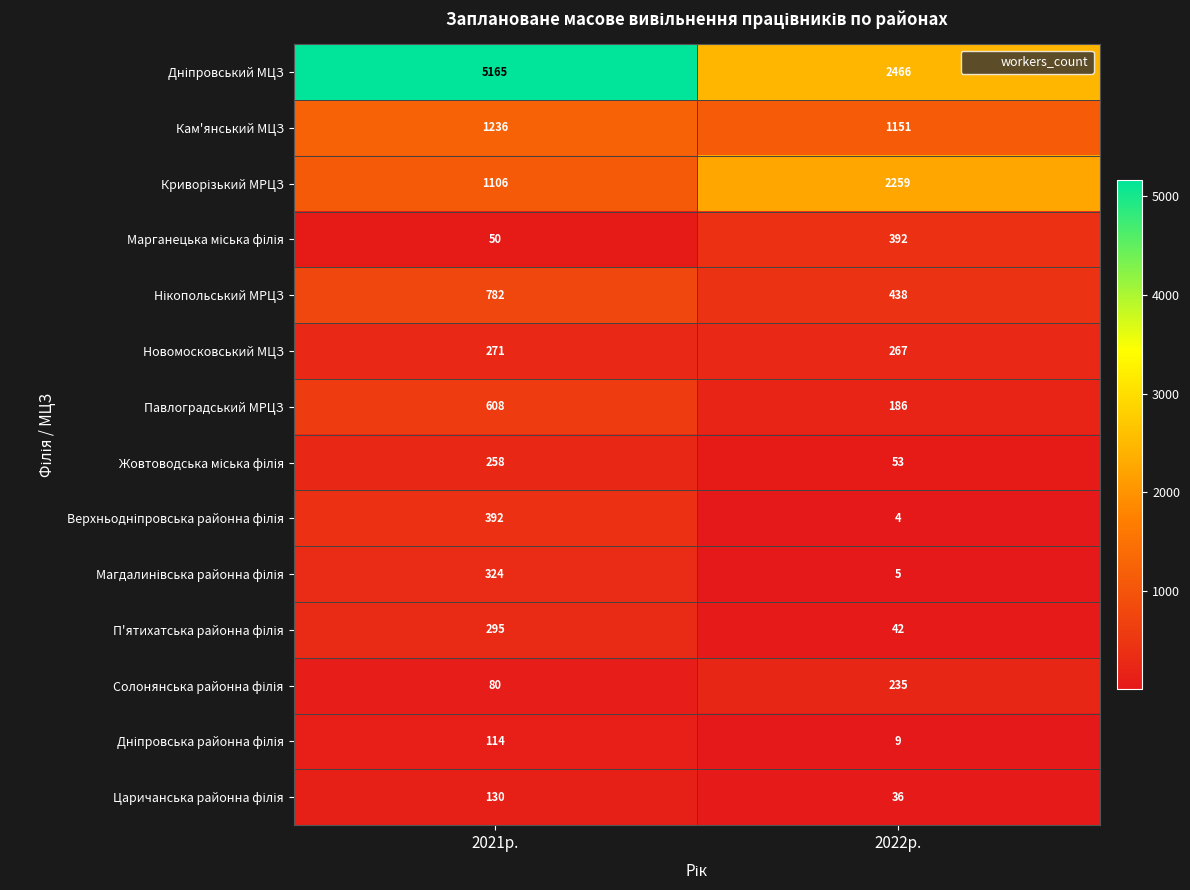

What is the average value of the Кам'янський МЦЗ series?

1194